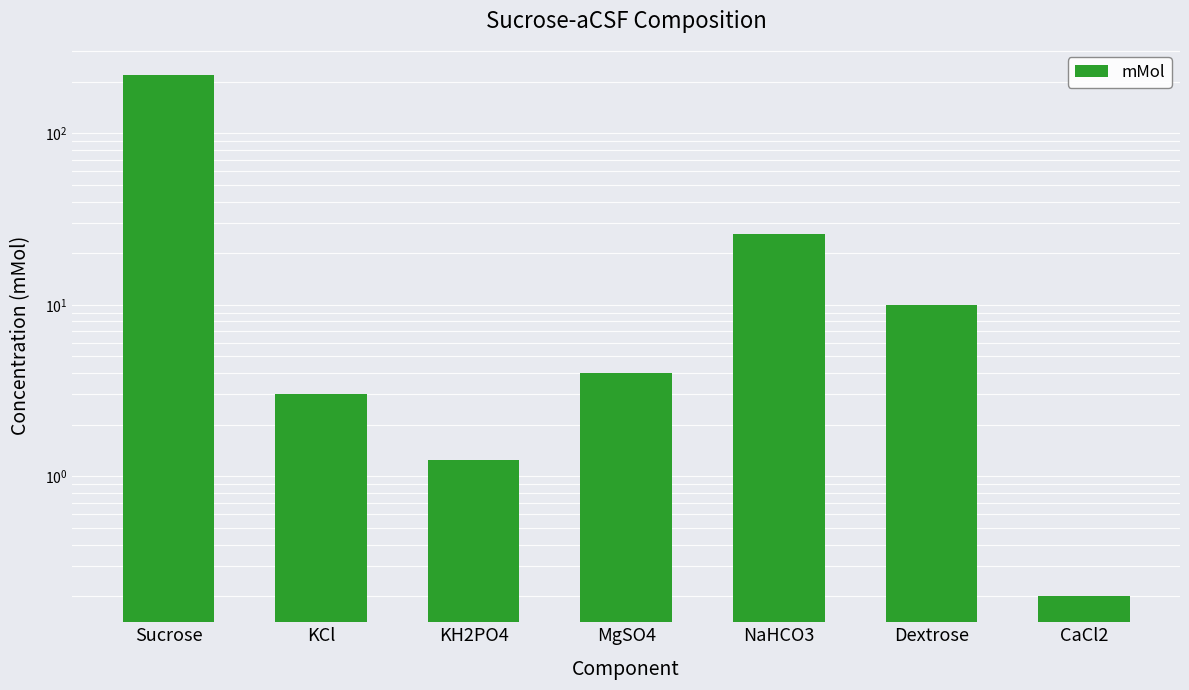

True or false: the data shows 219.0 at Sucrose.

True